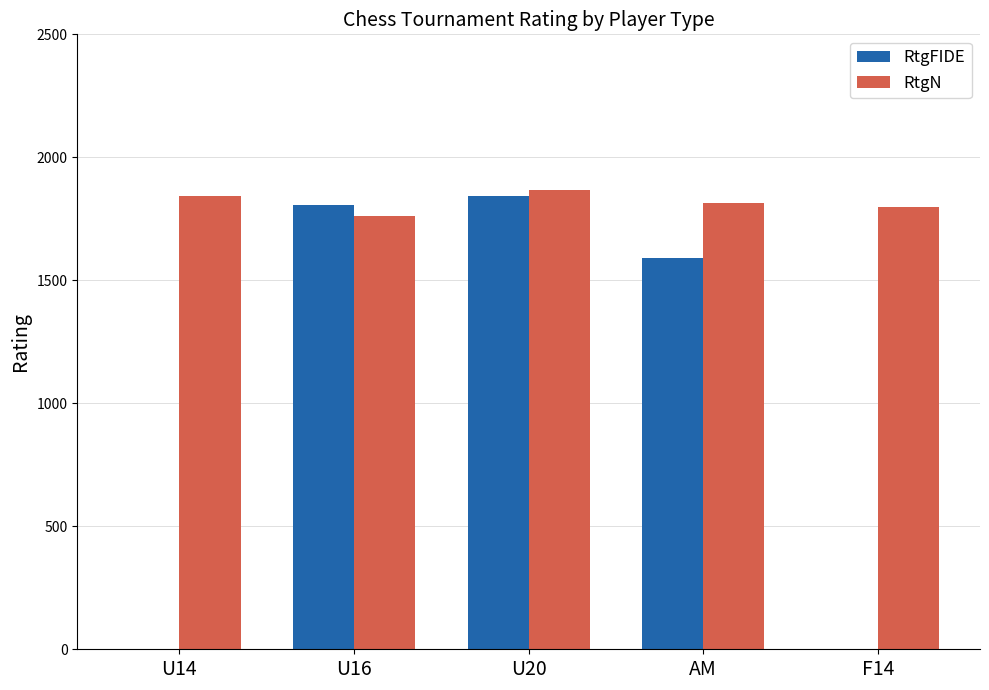

Which series changed the most between U14 and AM?

RtgFIDE